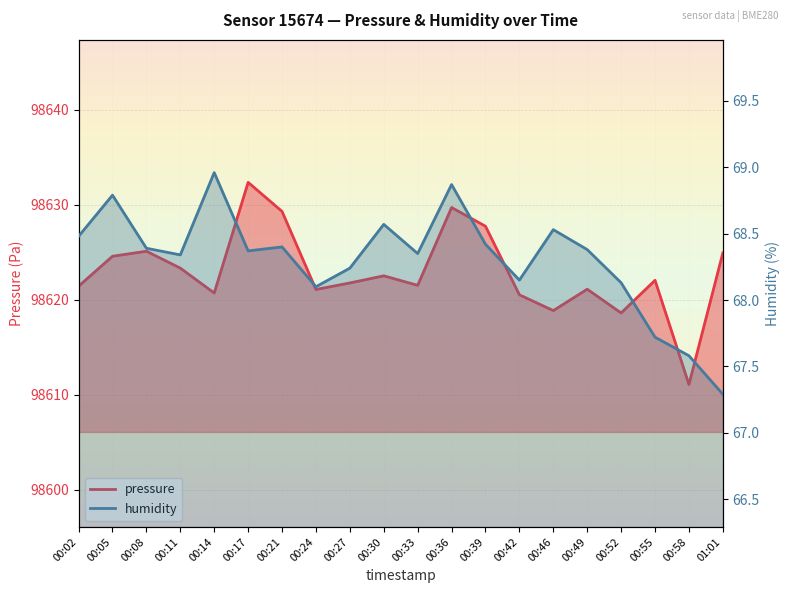

The pressure series shows 98620.7 at 00:14. True or false?

True